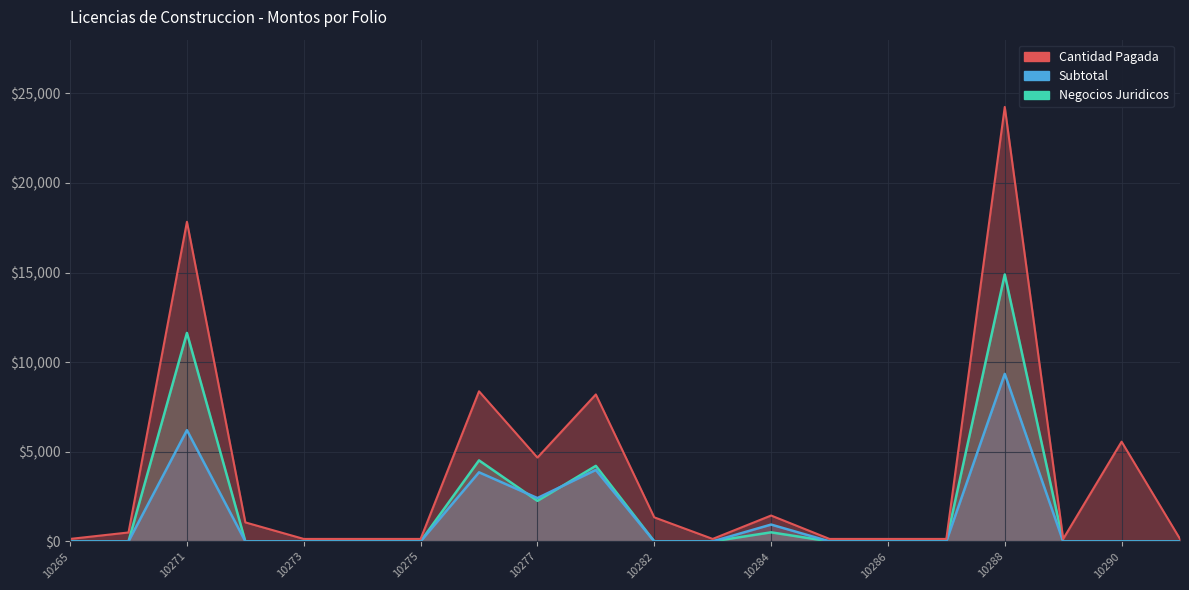

The value of Cantidad Pagada at 10287 is 213.9. True or false?

False